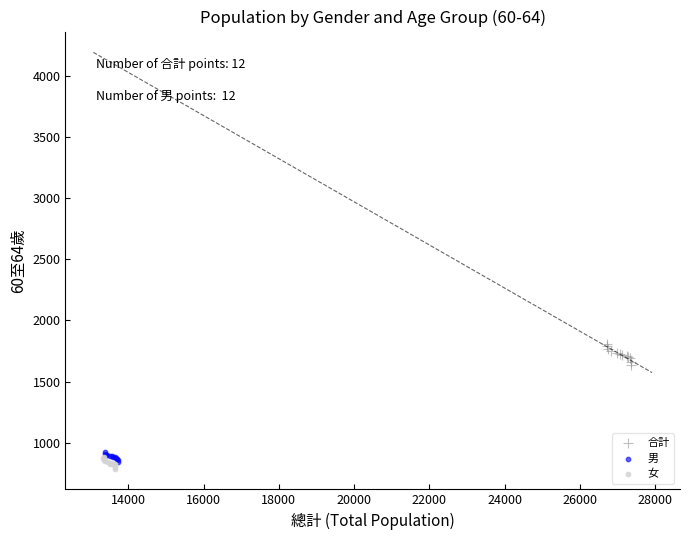

Which series reaches the minimum Y coordinate?

女